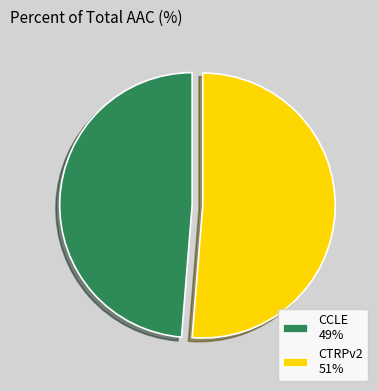

Combined, do CTRPv2 51% and CCLE 49% account for over 50%?

Yes